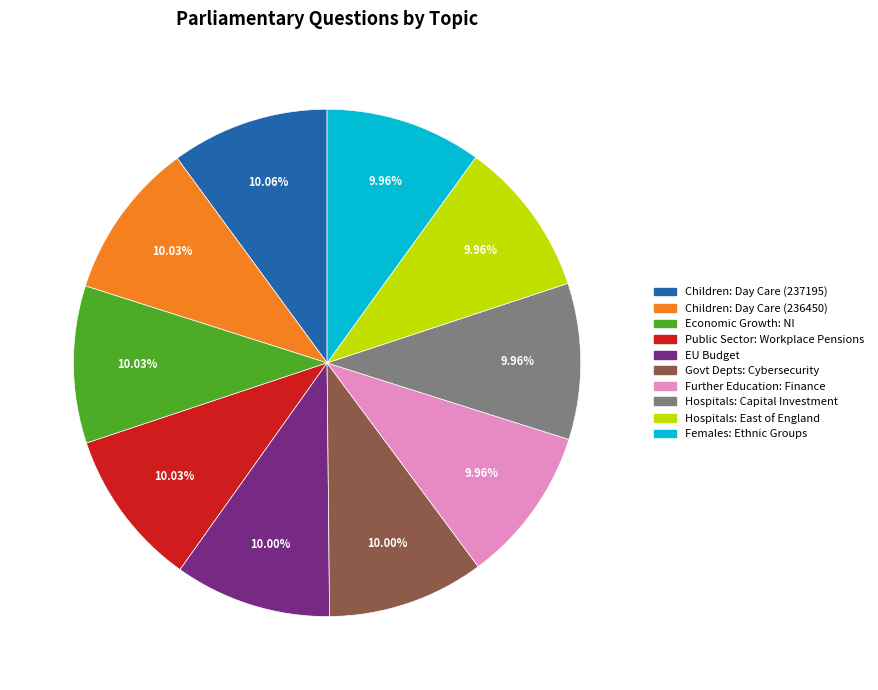

Is Children: Day Care (237195) the majority of the pie?

No